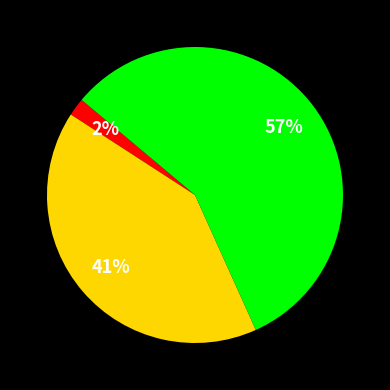

Is there a majority slice in this chart?

Yes